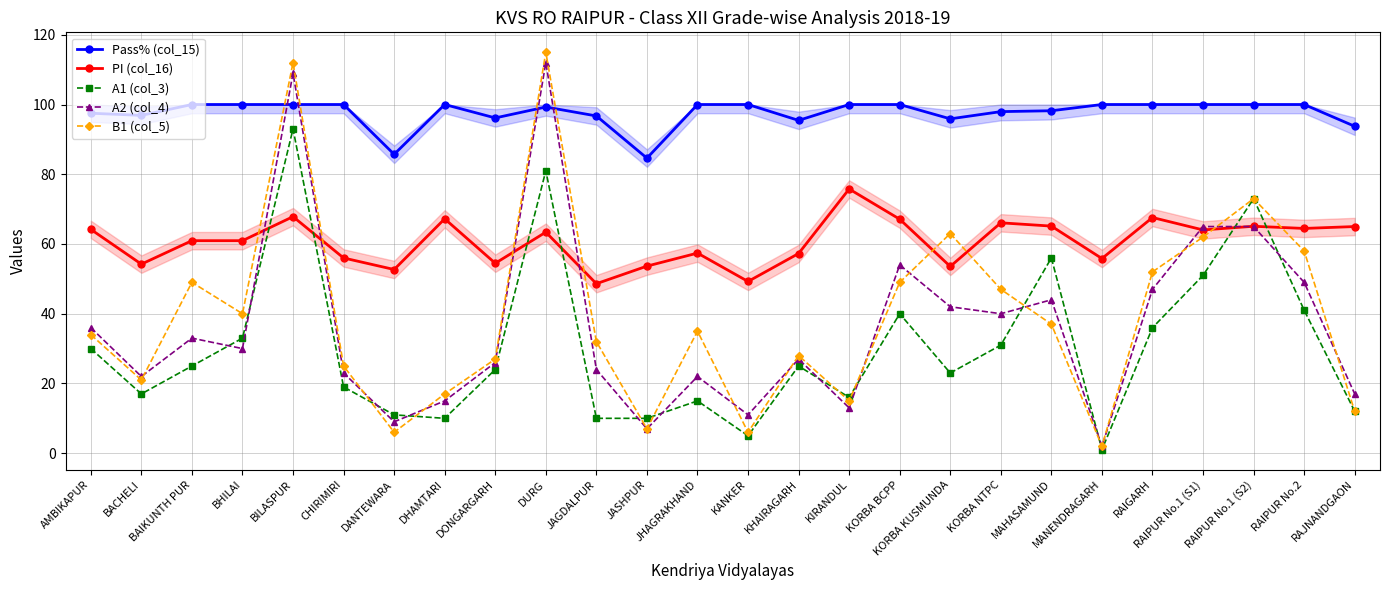

The value of Pass% (col_15) at RAIPUR No.1 (S1) is 24.6. True or false?

False